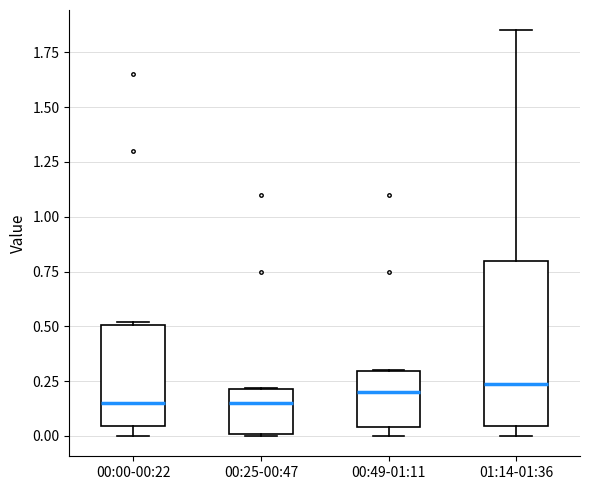

Reading left to right, read every box against the y-axis: the position of its median line, the range the box covers, and the ends of its whiskers. The values are not printed on the chart, so give them approximately, as read against the axis.

00:00-00:22: median 0.15, box 0.05 to 0.50, whiskers 0.00 to 0.50
00:25-00:47: median 0.15, box 0.00 to 0.20, whiskers 0.00 to 0.20
00:49-01:11: median 0.20, box 0.05 to 0.30, whiskers 0.00 to 0.30
01:14-01:36: median 0.25, box 0.05 to 0.80, whiskers 0.00 to 1.85